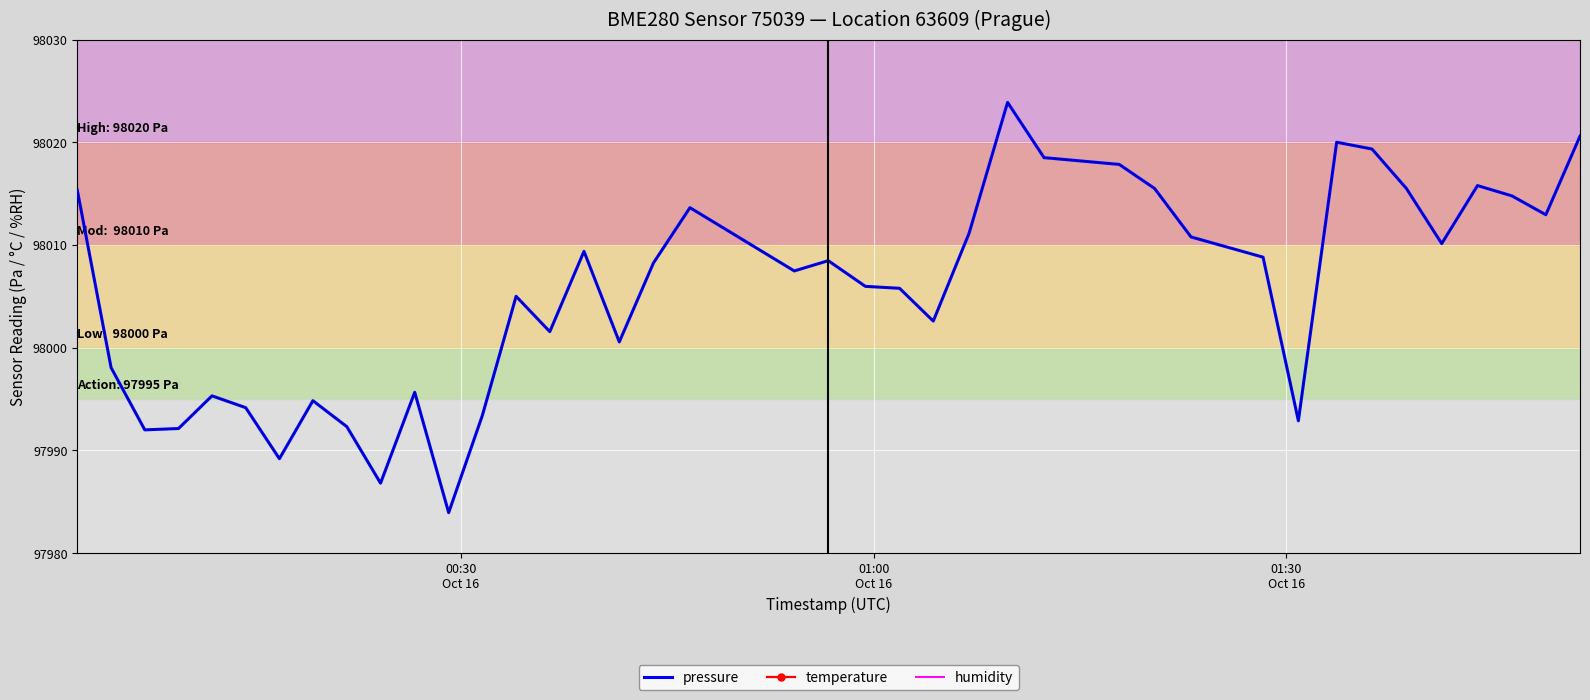

What is the minimum value for humidity?

70.0